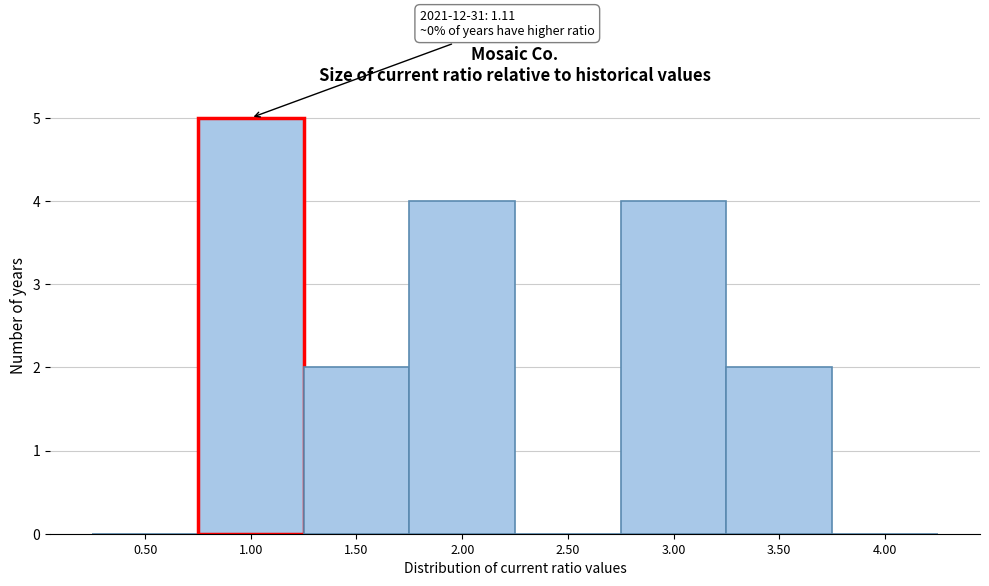

Reading right to left, extract all data points from this chart.

4.00=0	3.50=2	3.00=4	2.50=0	2.00=4	1.50=2	1.00=5	0.50=0